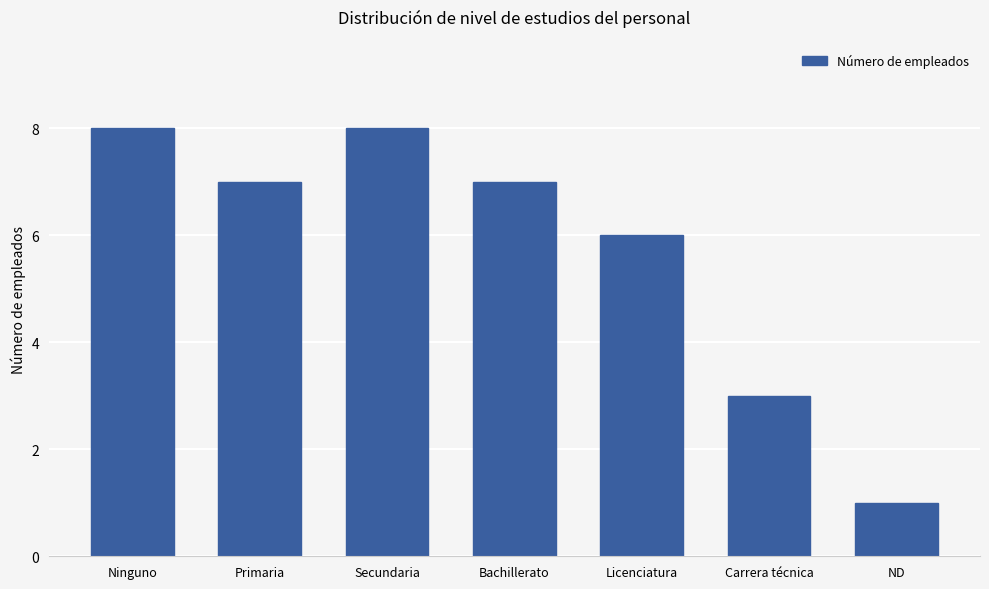

Reading left to right, extract all data points from this chart.

Ninguno=8	Primaria=7	Secundaria=8	Bachillerato=7	Licenciatura=6	Carrera técnica=3	ND=1